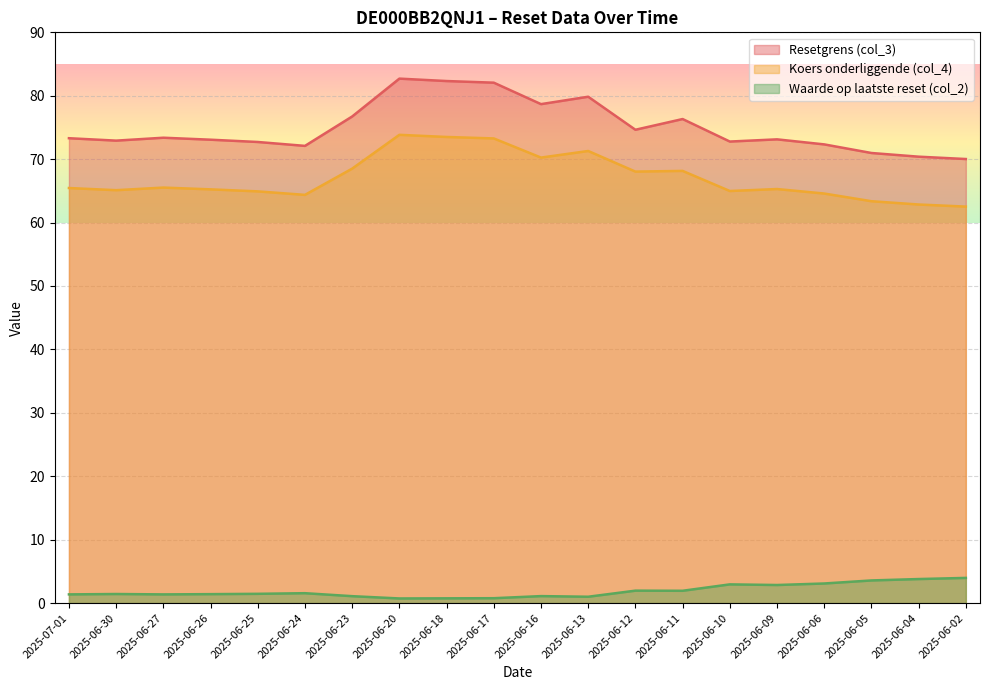

Where does the Resetgrens (col_3) series first go above 73?

2025-07-01